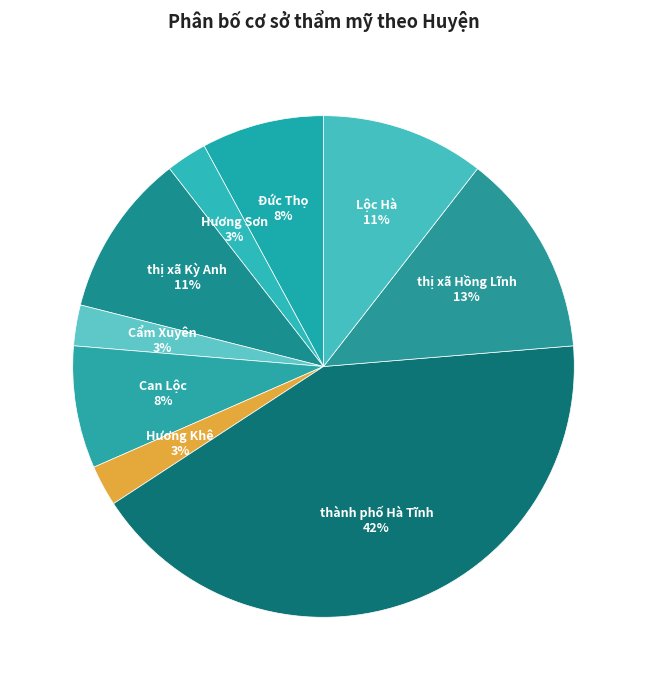

How many segments does this pie chart have?

9